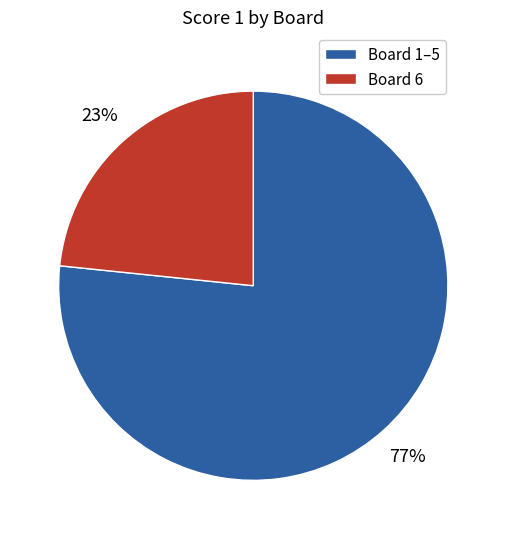

How many segments does this pie chart have?

2